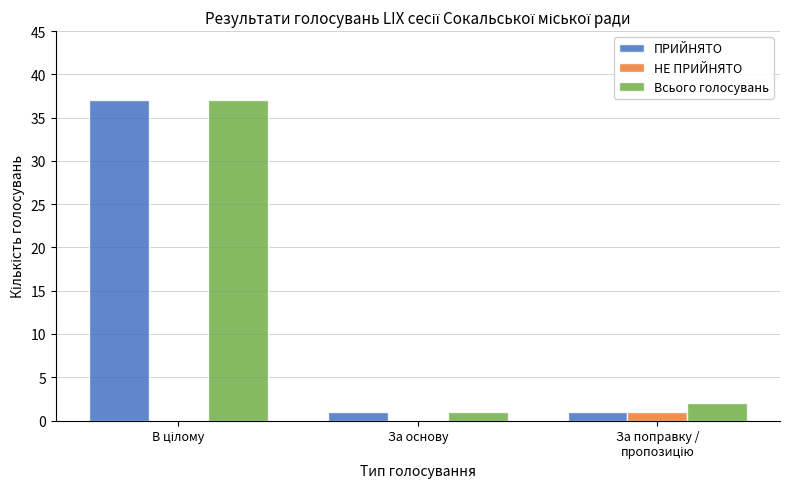

What is the maximum value shown in the chart?

37